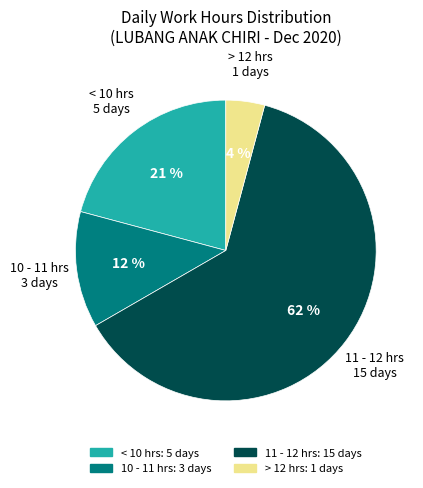

Is there a majority slice in this chart?

Yes